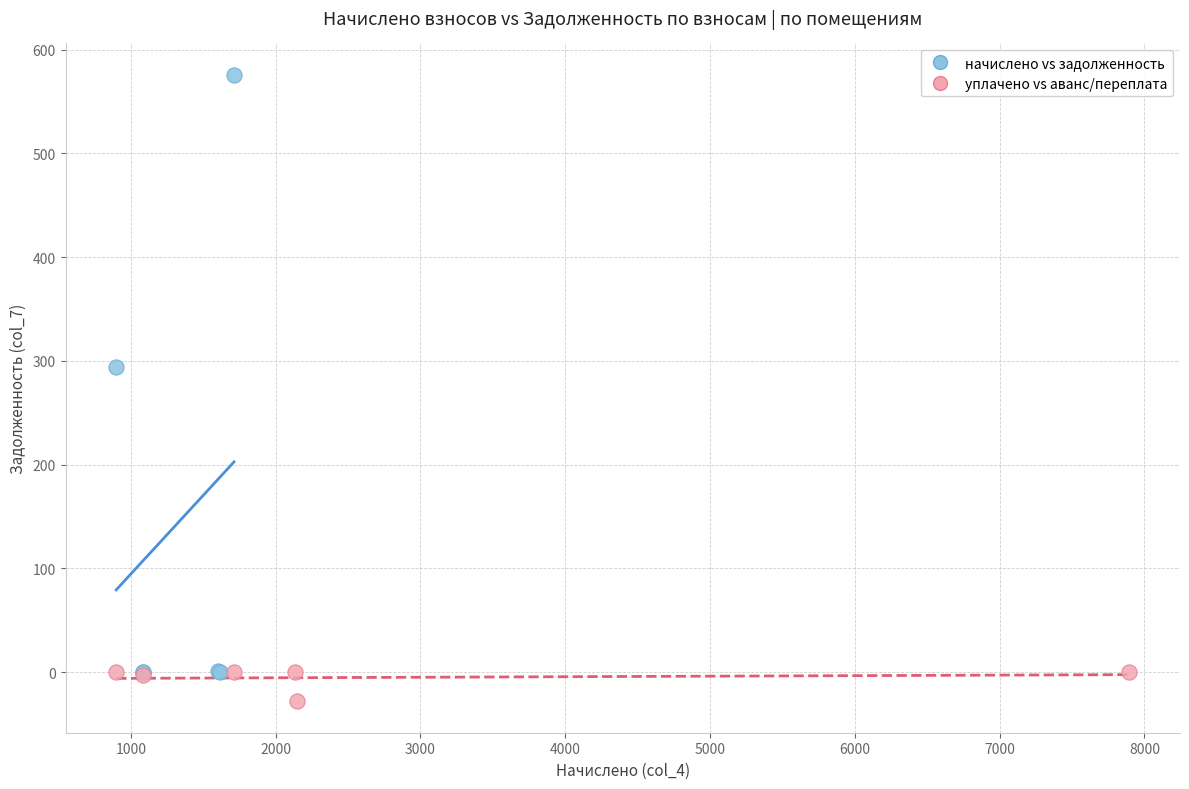

Which series contains the highest Y value?

начислено vs задолженность